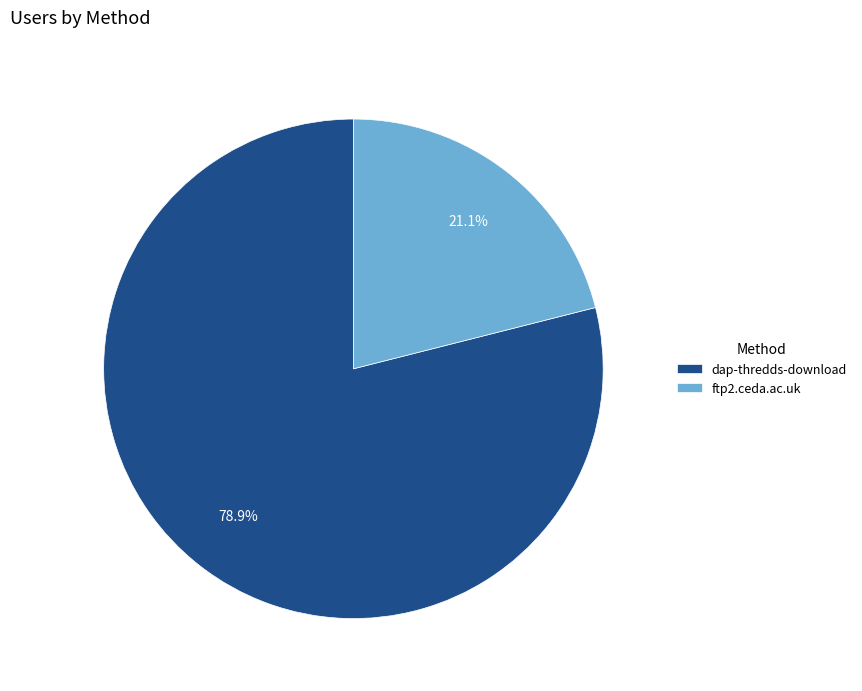

What is the smallest slice in the pie chart?

ftp2.ceda.ac.uk